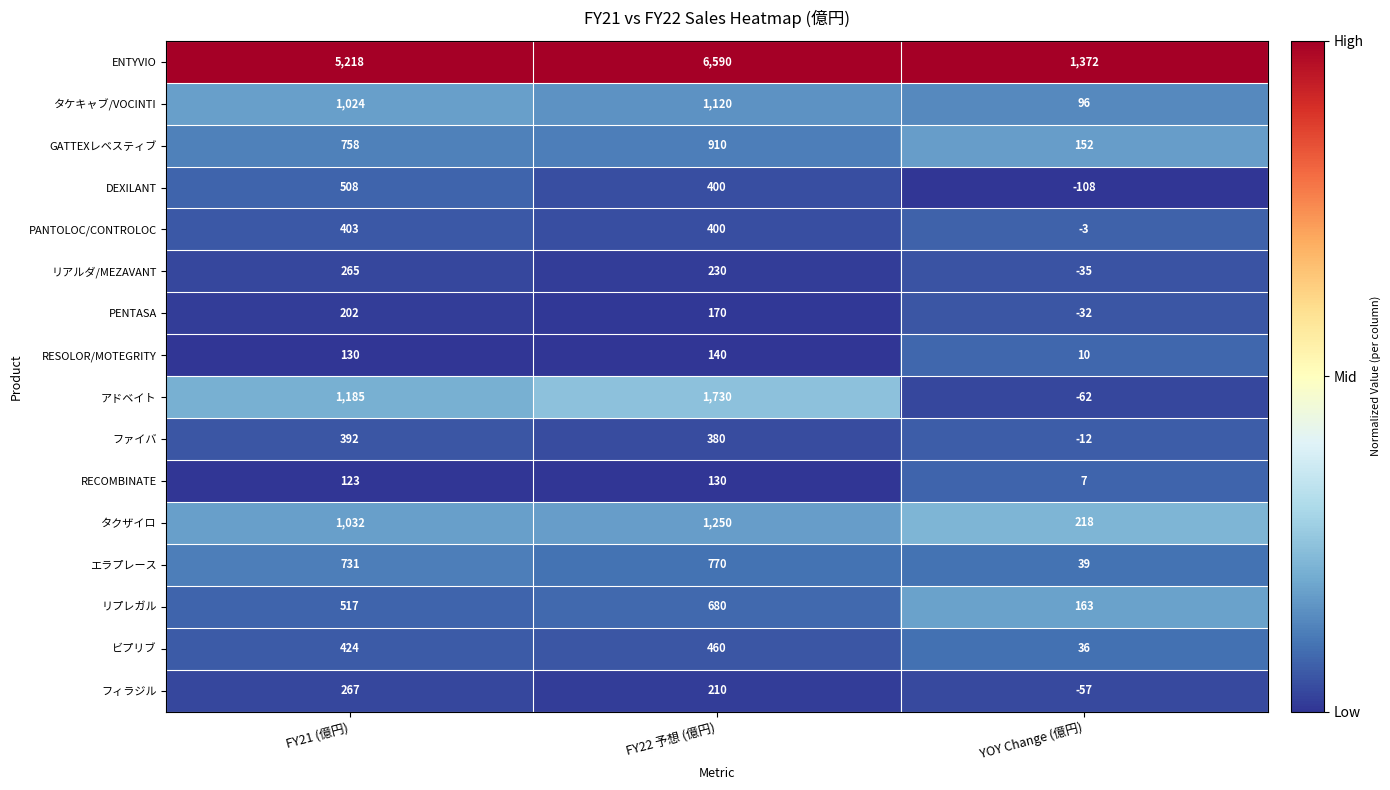

What is the total value across all series at FY21 (億円)?

13179